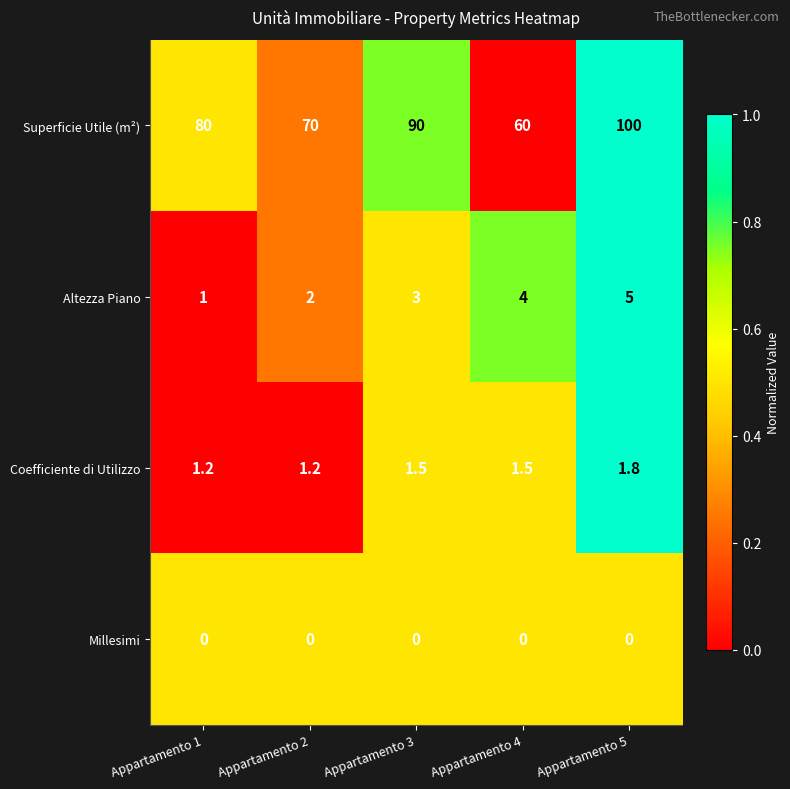

Rank the series by their maximum value, from lowest to highest.

Millesimi, Coefficiente di Utilizzo, Altezza Piano, Superficie Utile (m²)